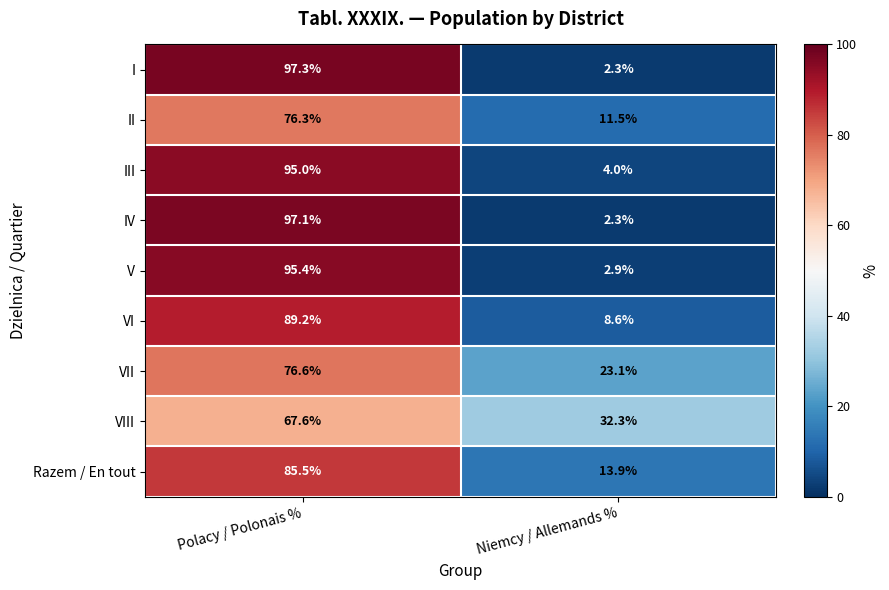

How many categories are shown in the chart?

2